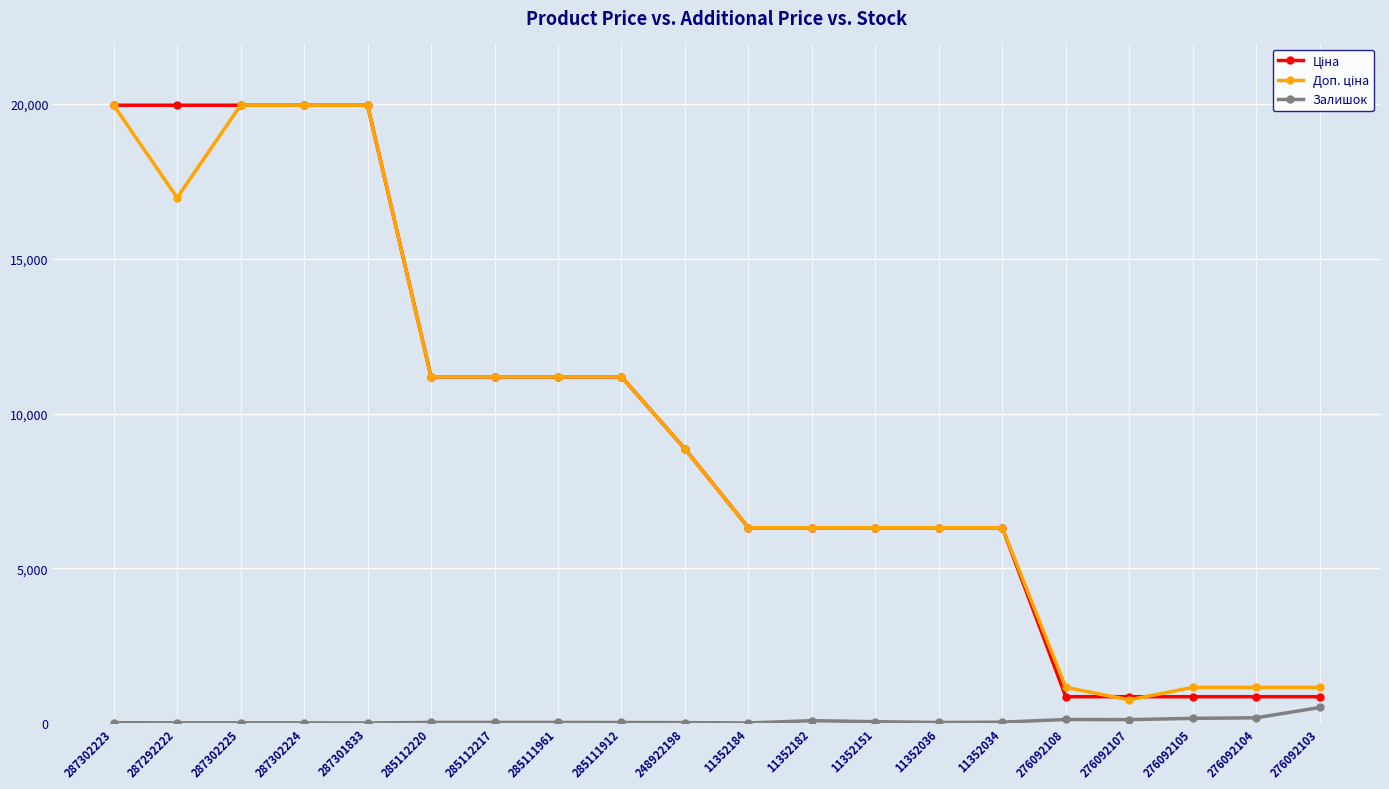

What is the maximum value shown in the chart?

19964.2